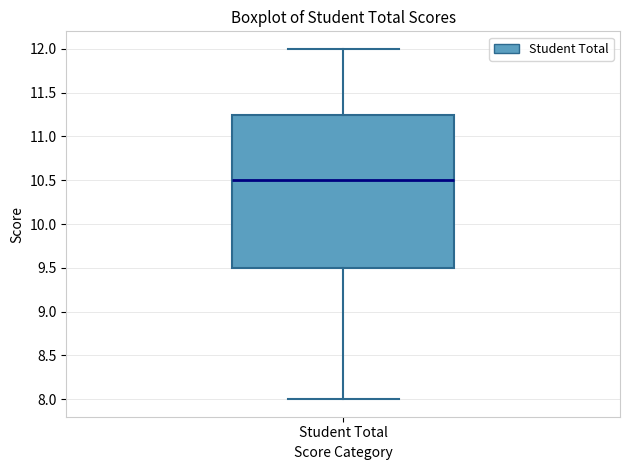

Transcribe this box plot: give where the median line is, the range the box spans, and where the two whiskers end, as read against the y-axis. The values are not printed on the chart, so give them approximately, as read against the axis.

median 10.50, box 9.50 to 11.25, whiskers 8.00 to 12.00